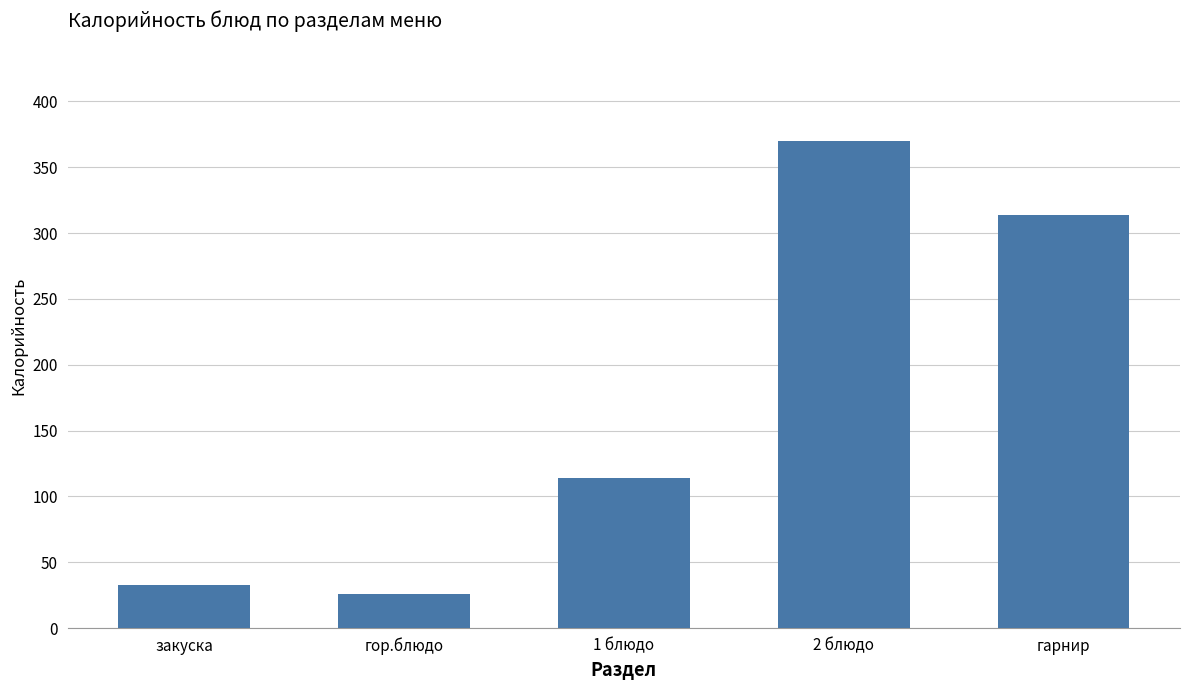

At which label is the value closest to 197?

1 блюдо